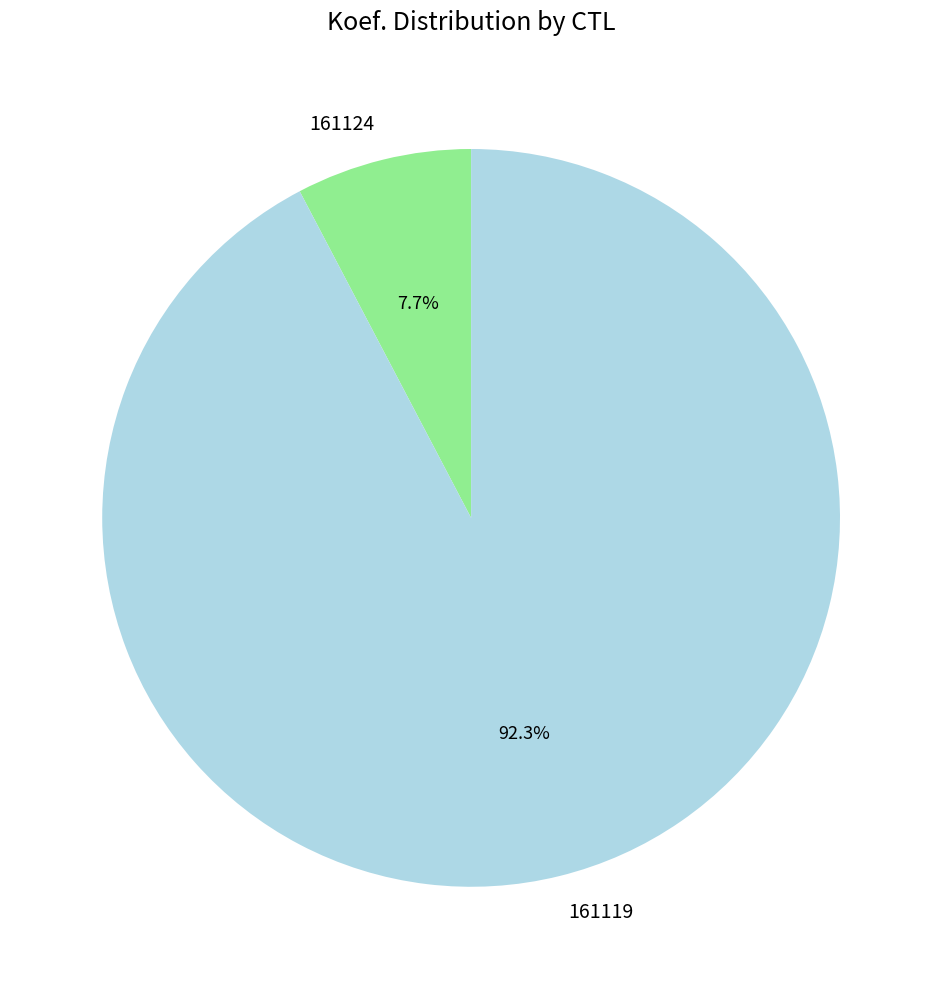

What percentage is the 161119 slice, to the nearest percent?

92%